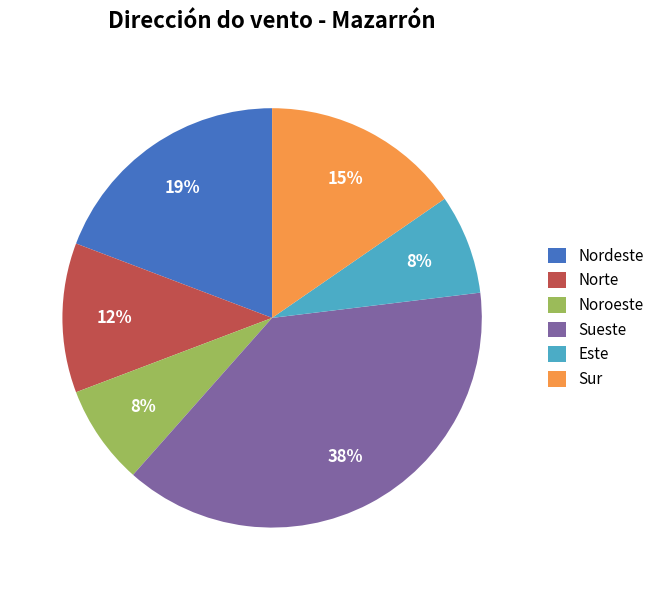

What percentage is the Sueste slice, to the nearest percent?

38%